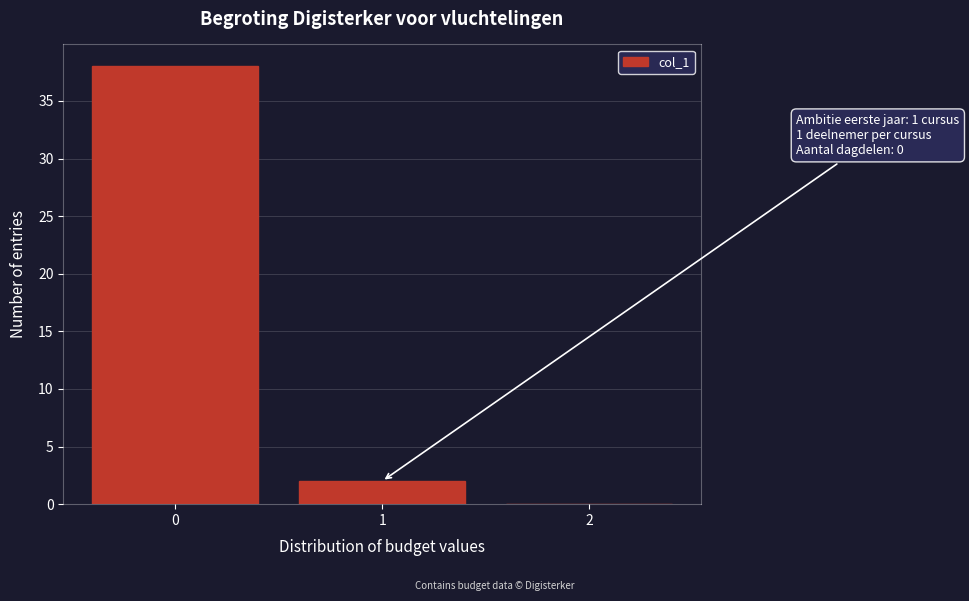

Reading left to right, list all the values displayed in this chart.

0=38	1=2	2=0